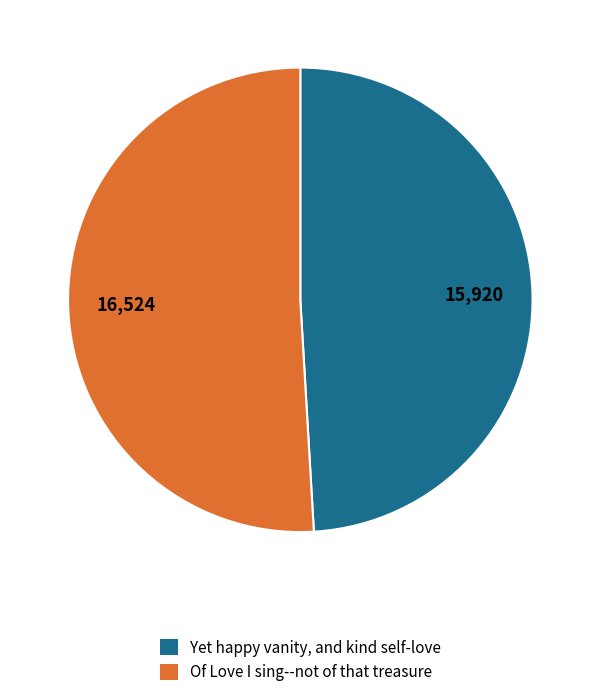

Combined, do Yet happy vanity, and kind self-love and Of Love I sing--not of that treasure account for over 50%?

Yes